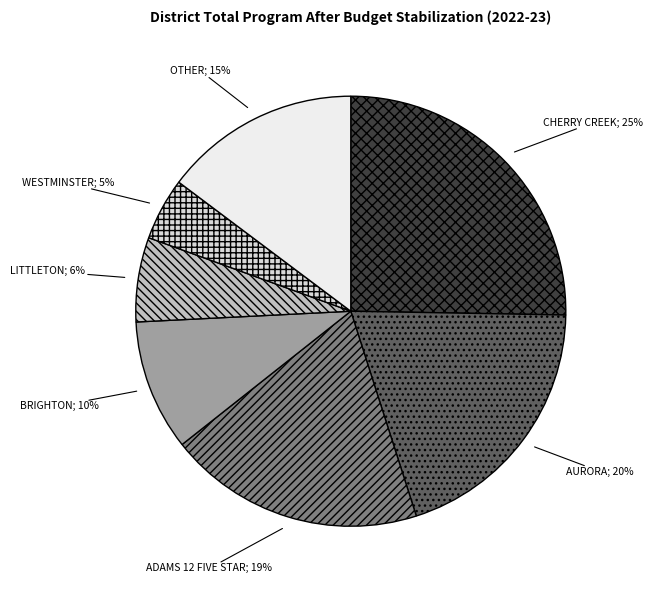

What is the largest slice in the pie chart?

CHERRY CREEK